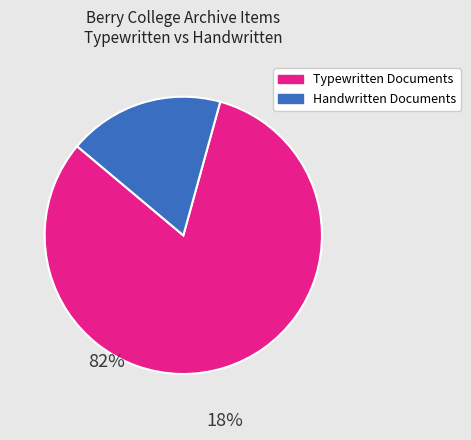

Is the sum of Typewritten Documents and Handwritten Documents greater than half?

Yes